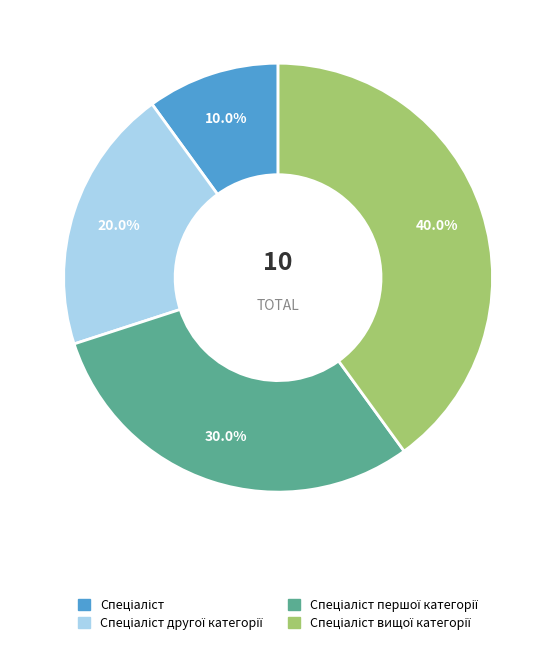

Is there any slice that represents more than half of the pie?

No